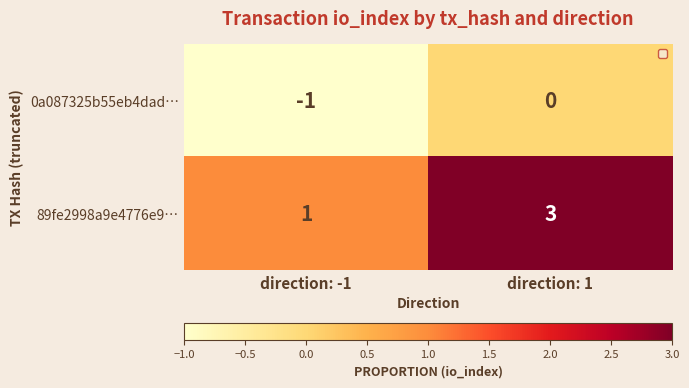

What is the sum of all 89fe2998a9e4776e9… values?

4